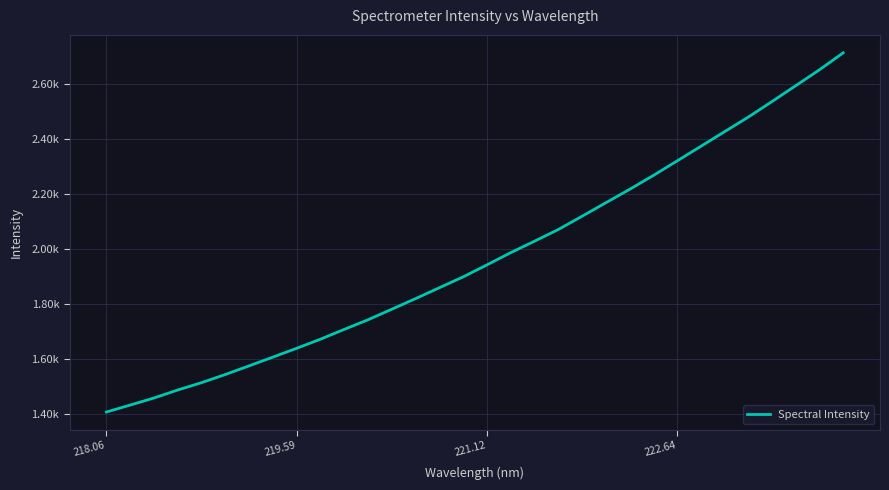

Does the chart have visible grid lines?

Yes